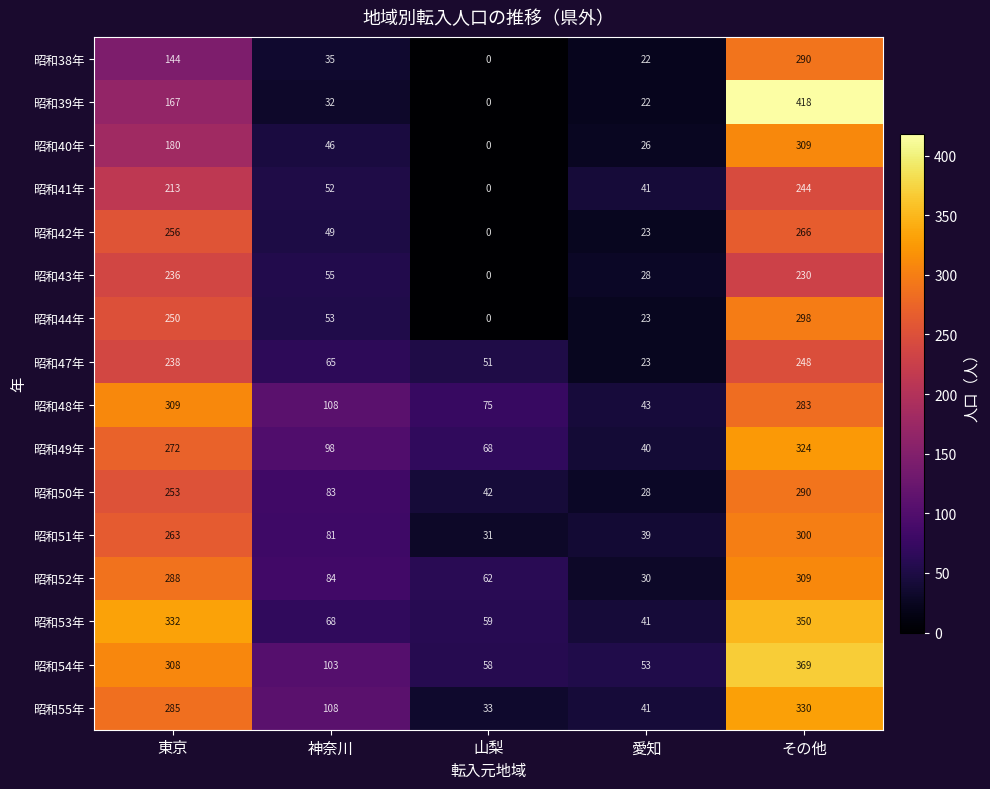

Is it true that 昭和47年 equals 238 at 東京?

True